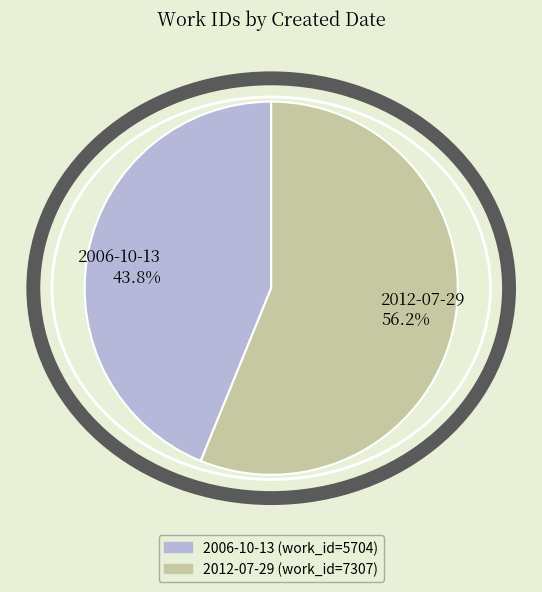

Is the sum of 2006-10-13 and 2012-07-29 greater than half?

Yes